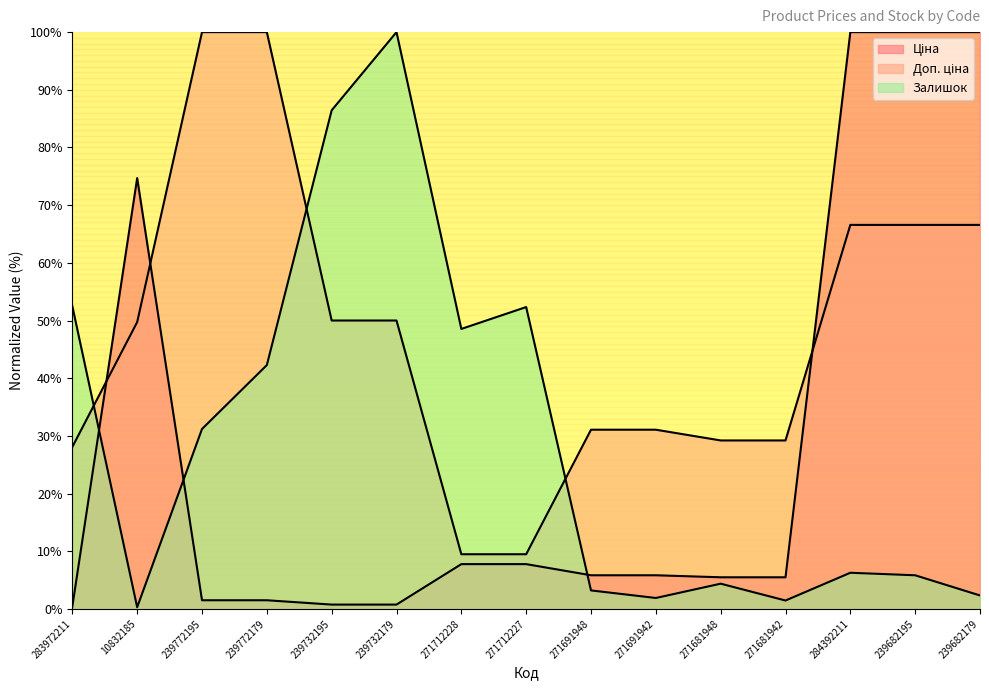

What is the difference between the maximum and minimum values in the Доп. ціна series?

90.5